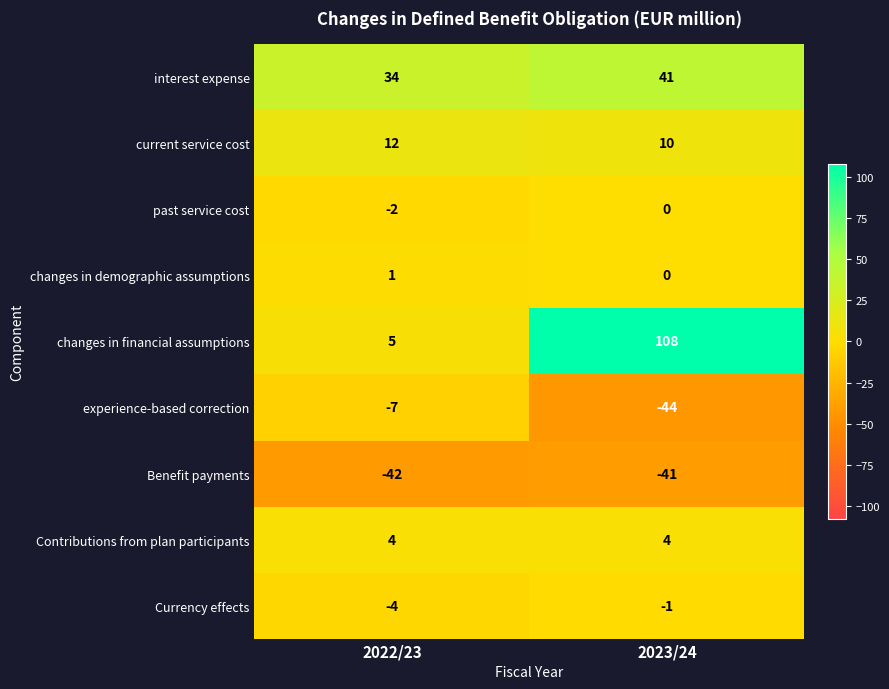

At 2022/23, list the series in order from smallest to largest.

Benefit payments, experience-based correction, Currency effects, past service cost, changes in demographic assumptions, Contributions from plan participants, changes in financial assumptions, current service cost, interest expense